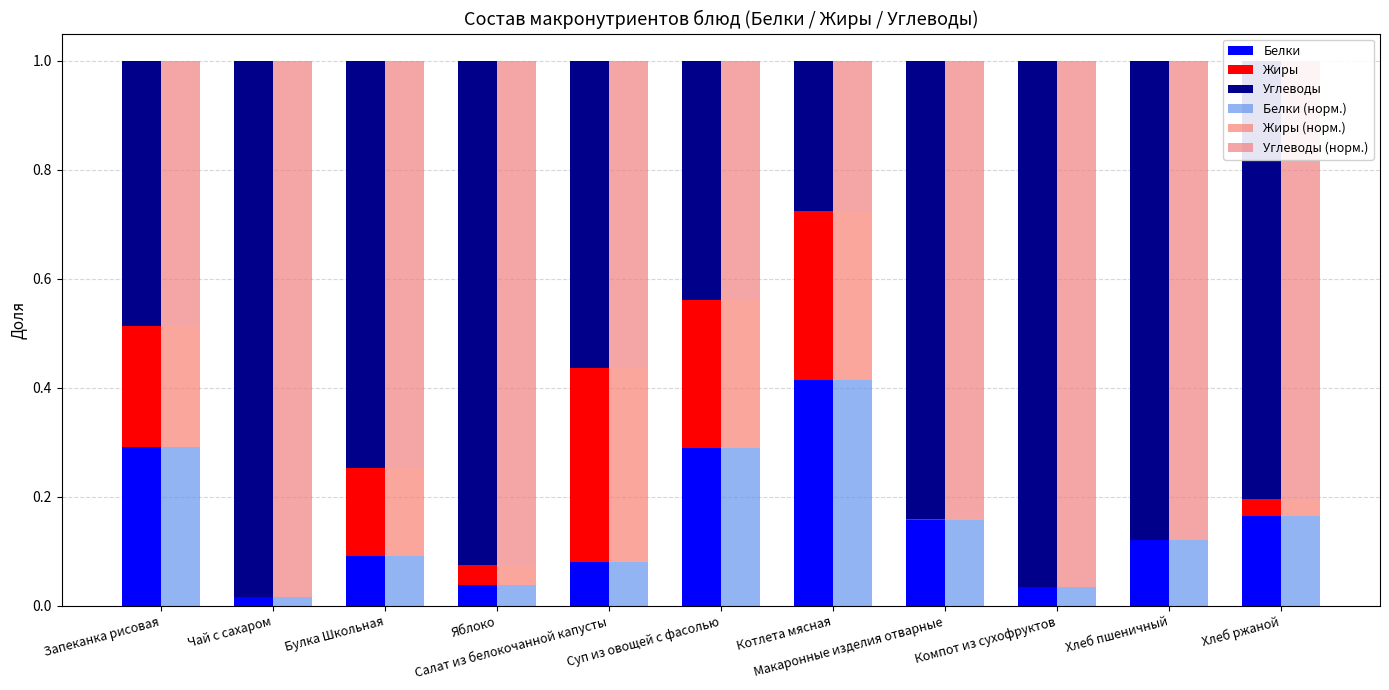

How many bars are there in total?

66